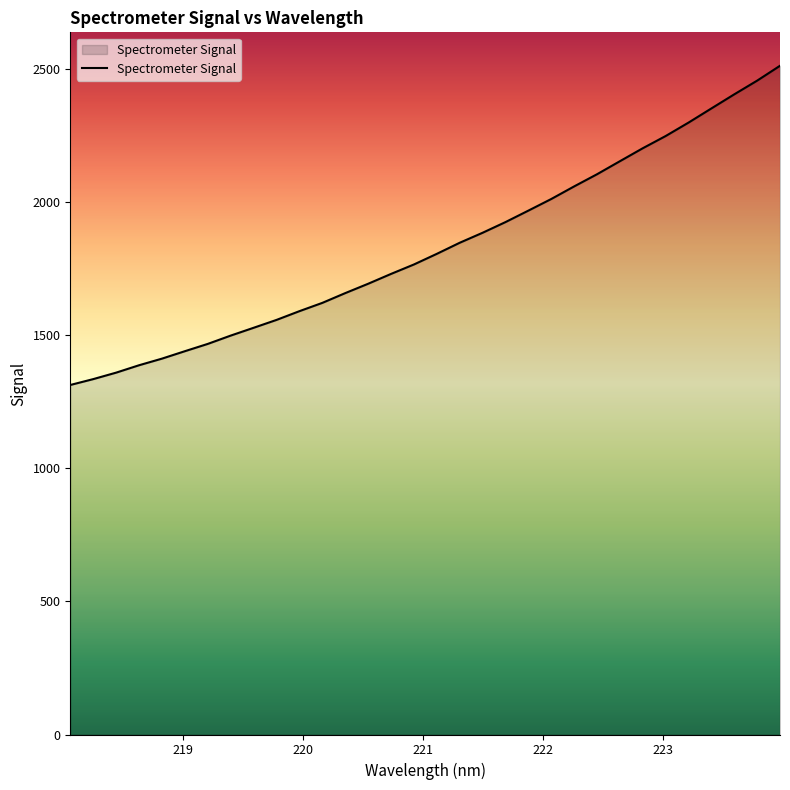

What is the minimum value shown in the chart?

1312.3